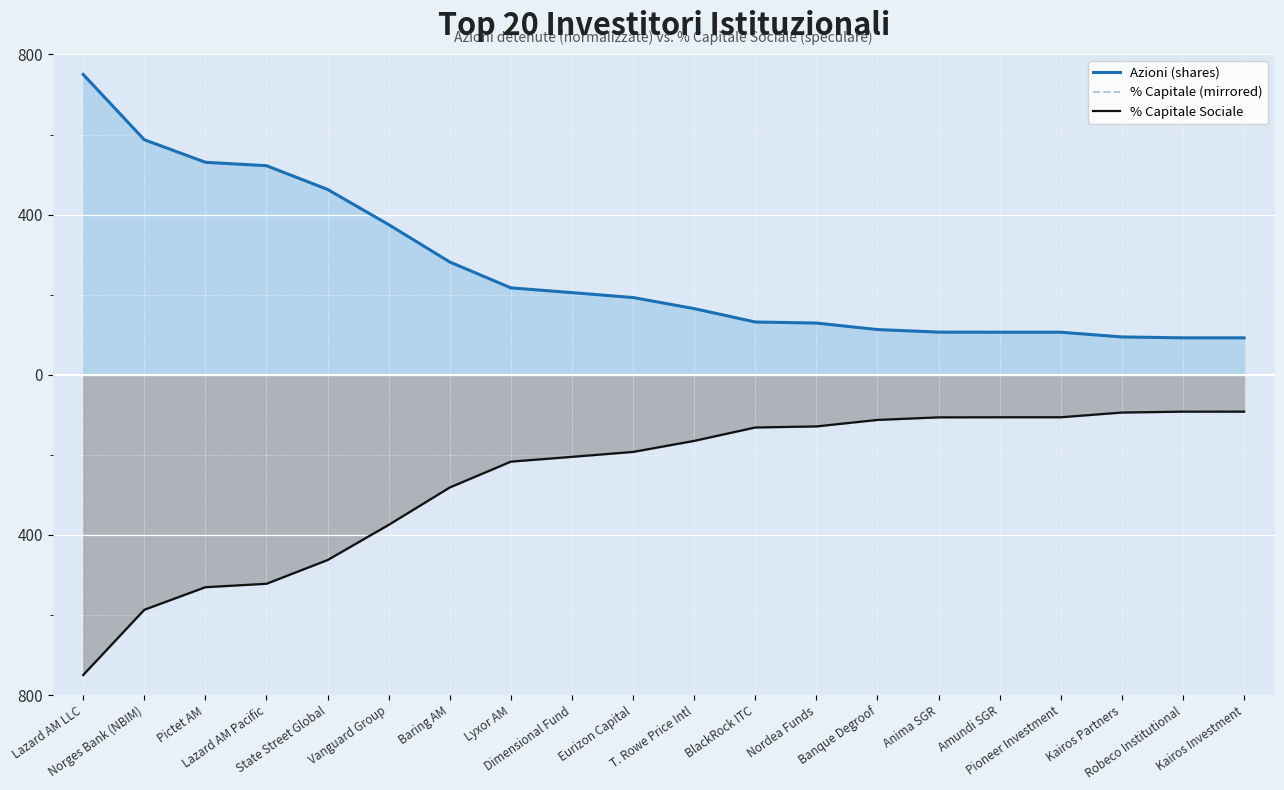

True or false: Azioni (shares) has more than 0 points higher than both neighbors.

False